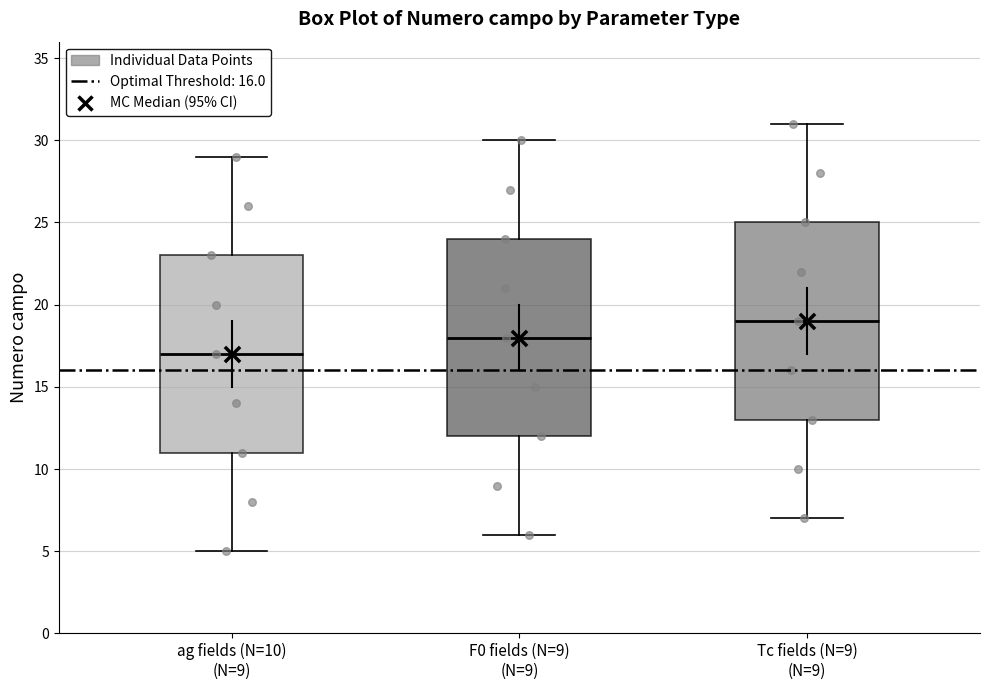

Reading left to right, read every box against the y-axis: the position of its median line, the range the box covers, and the ends of its whiskers. The values are not printed on the chart, so give them approximately, as read against the axis.

ag fields (N=10) (N=9): median 17, box 11 to 23, whiskers 5 to 29
F0 fields (N=9) (N=9): median 18, box 12 to 24, whiskers 6 to 30
Tc fields (N=9) (N=9): median 19, box 13 to 25, whiskers 7 to 31